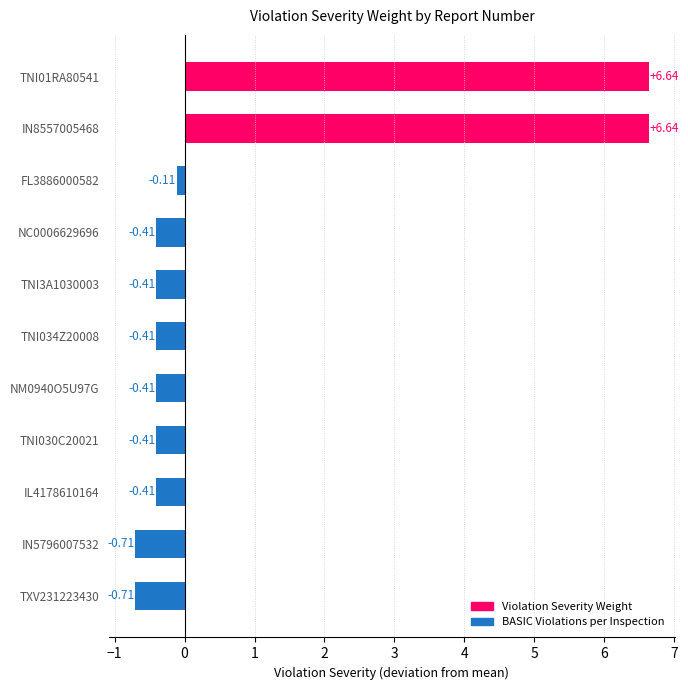

Which has a higher value, IN8557005468 or TXV231223430?

IN8557005468